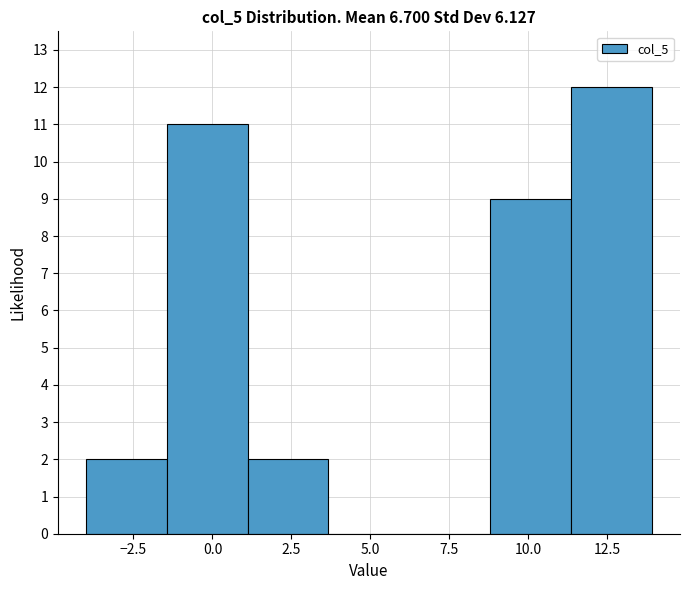

What is the height of the bar covering -1.5 to 1.0 on the x-axis? Neither the bar edges nor the heights are printed on the chart, so give them approximately, as read against the axes.

11